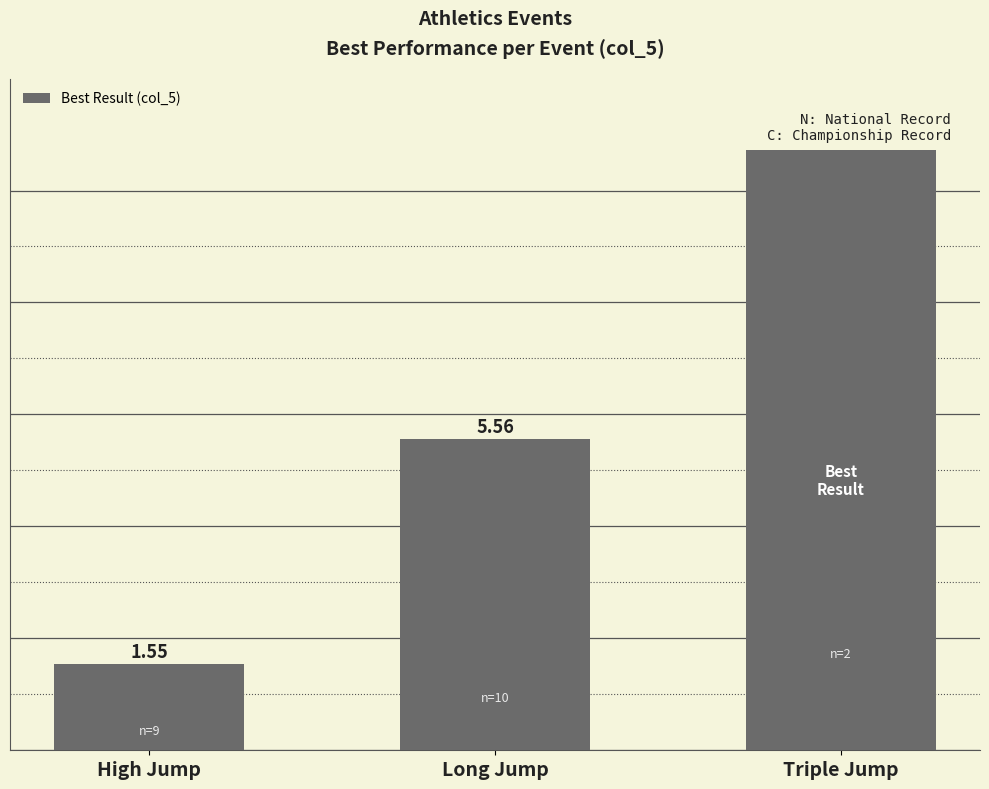

At which label does the data first exceed 5?

Long Jump